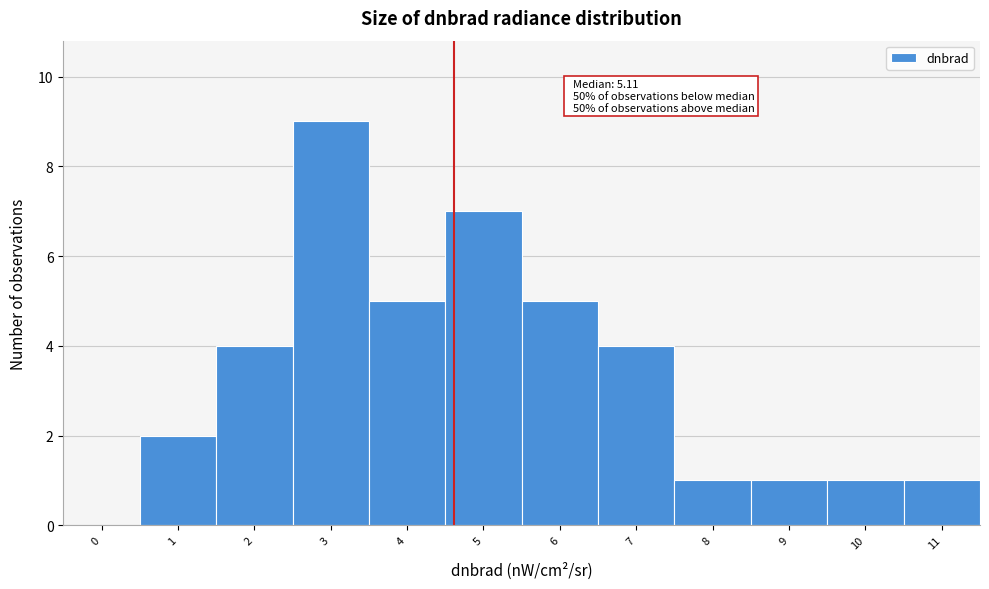

Reading left to right, what are all the values shown in this chart?

0=0	1=2	2=4	3=9	4=5	5=7	6=5	7=4	8=1	9=1	10=1	11=1